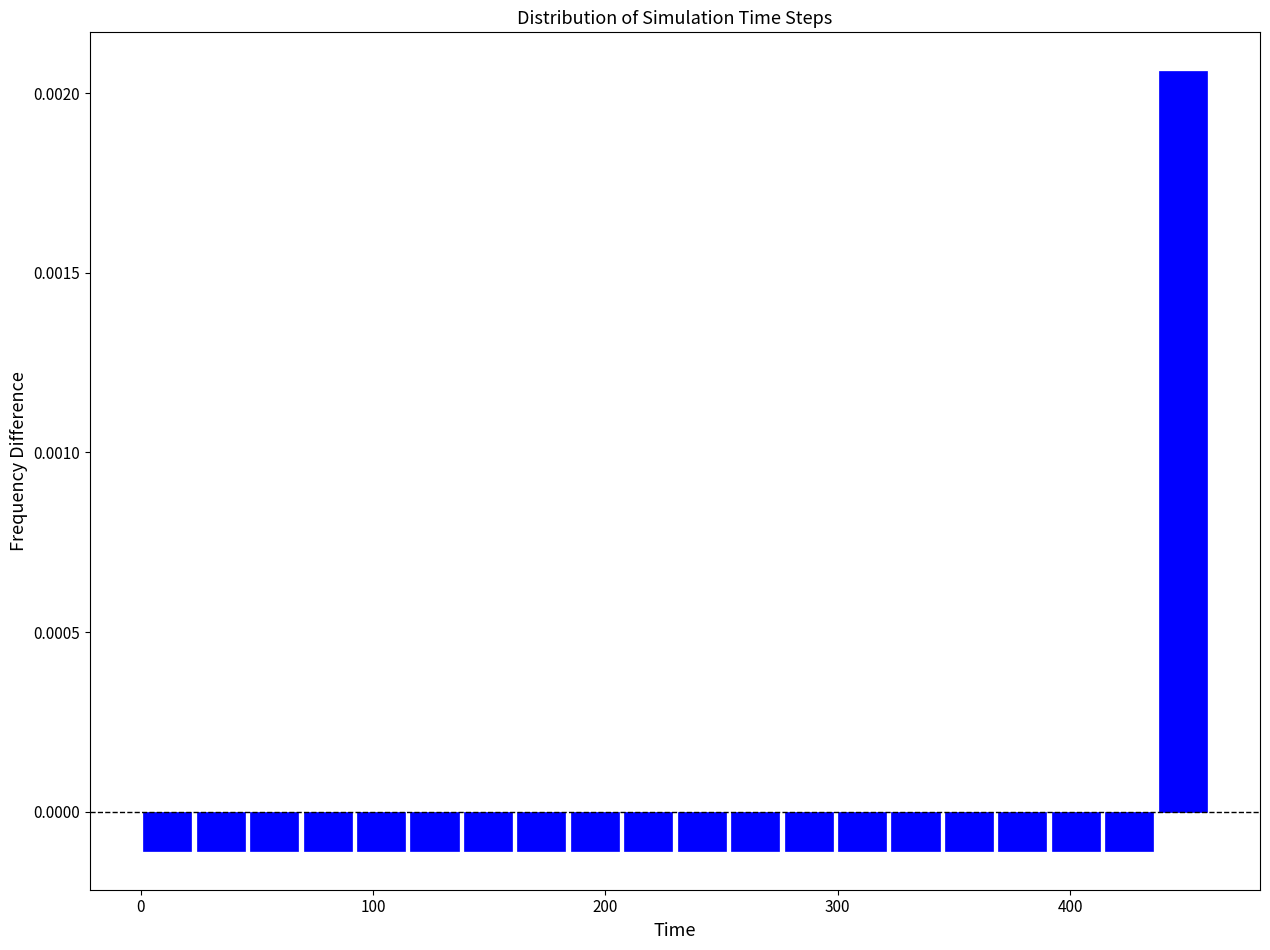

Around what value on the x-axis is the tallest bar? Give the approximate position of its centre, as read against the axis.

450